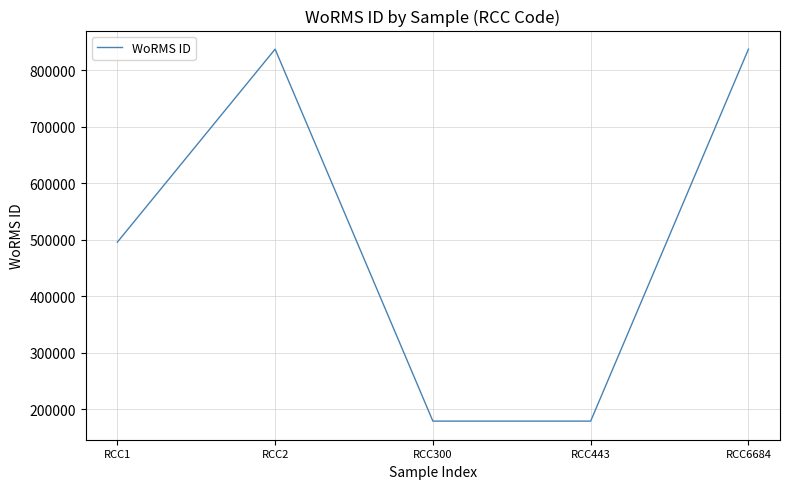

Where is the data nearest to the value 507892?

RCC1